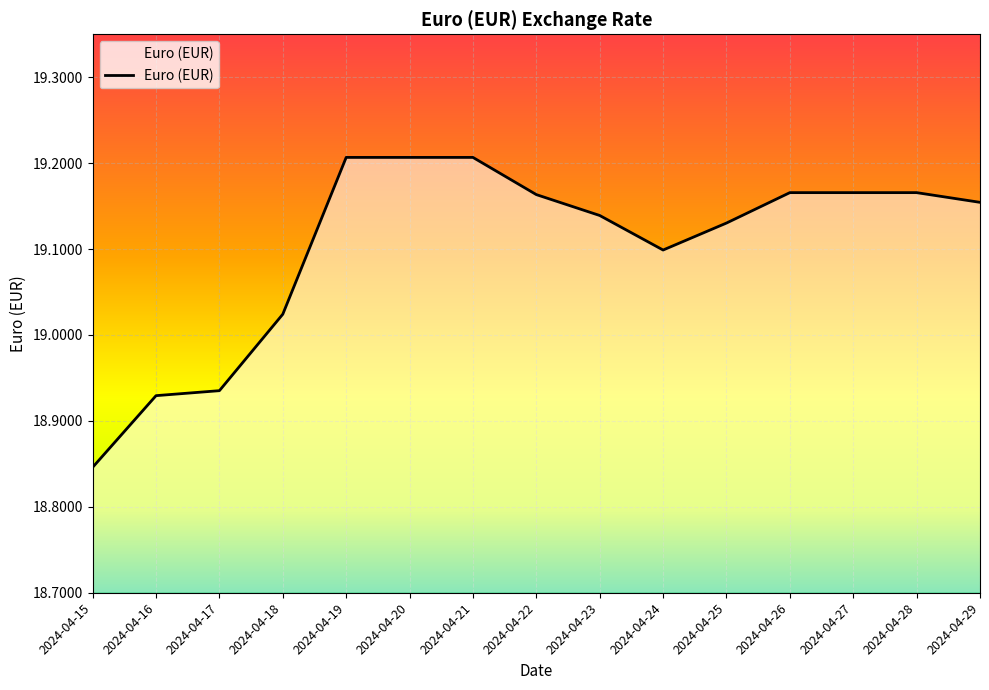

At which category does the chart reach its minimum across all series?

2024-04-15